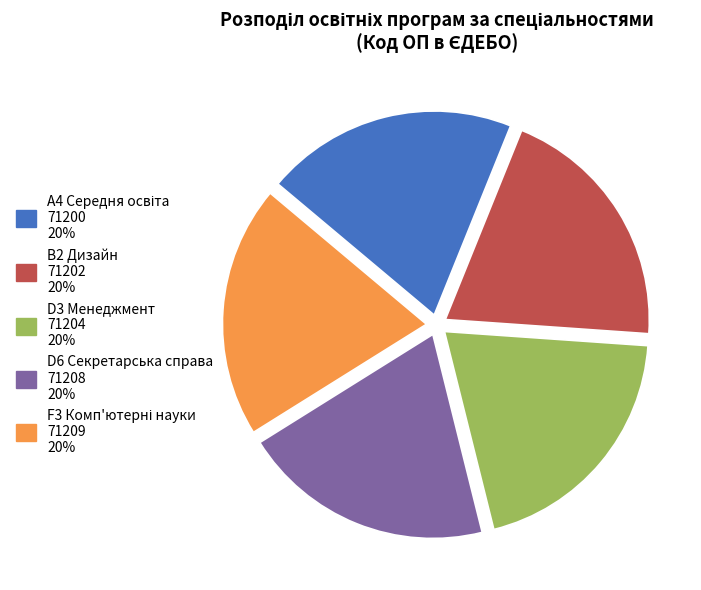

Is there a majority slice in this chart?

No